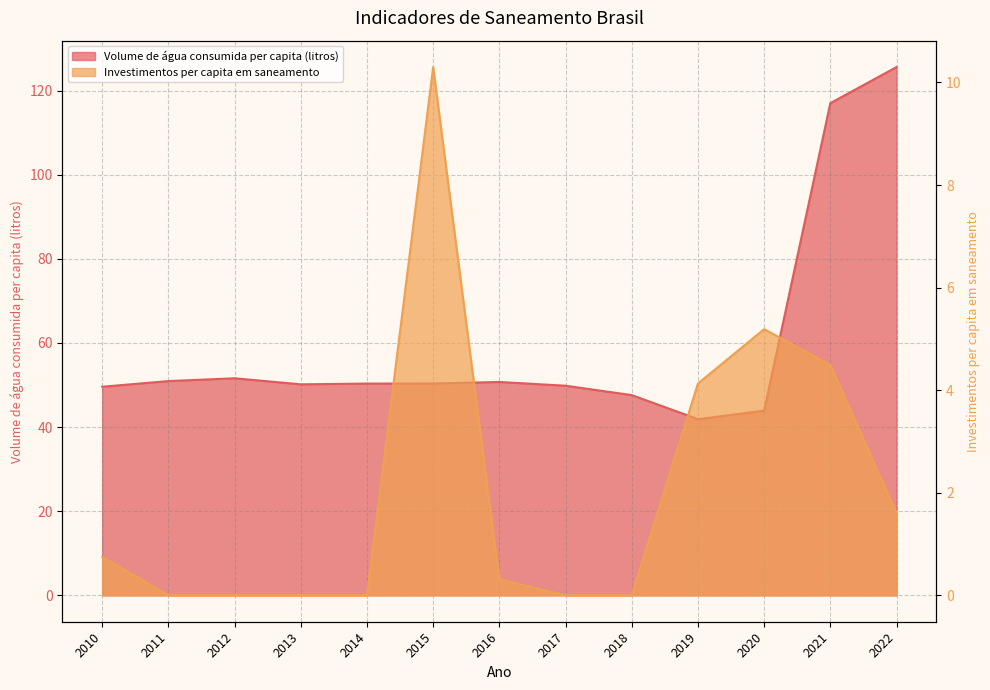

What is the difference between the maximum and second lowest values in the Volume de água consumida per capita (litros) series?

81.7